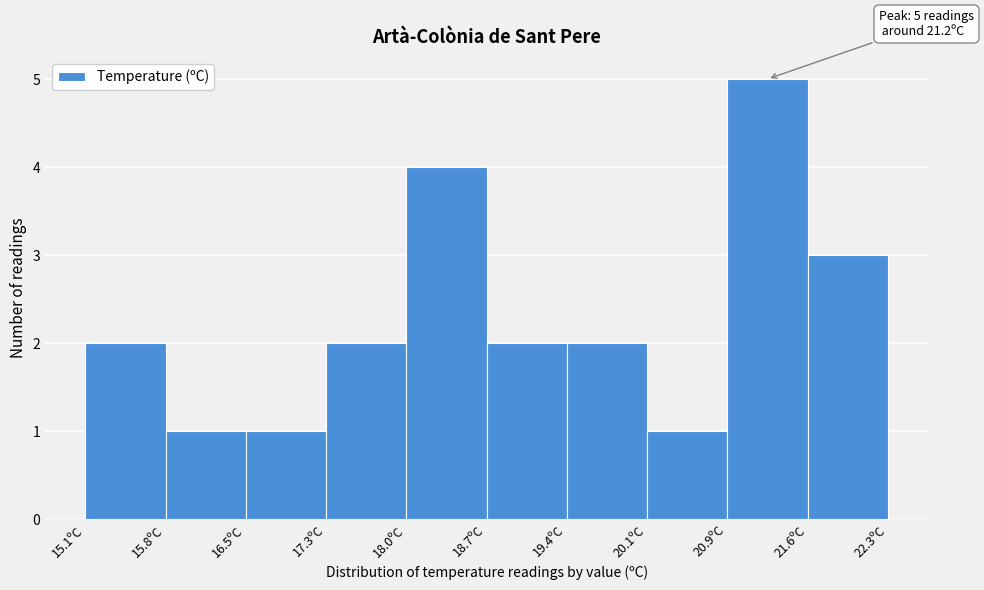

Which range on the x-axis has the tallest bar?

20.86 to 21.58